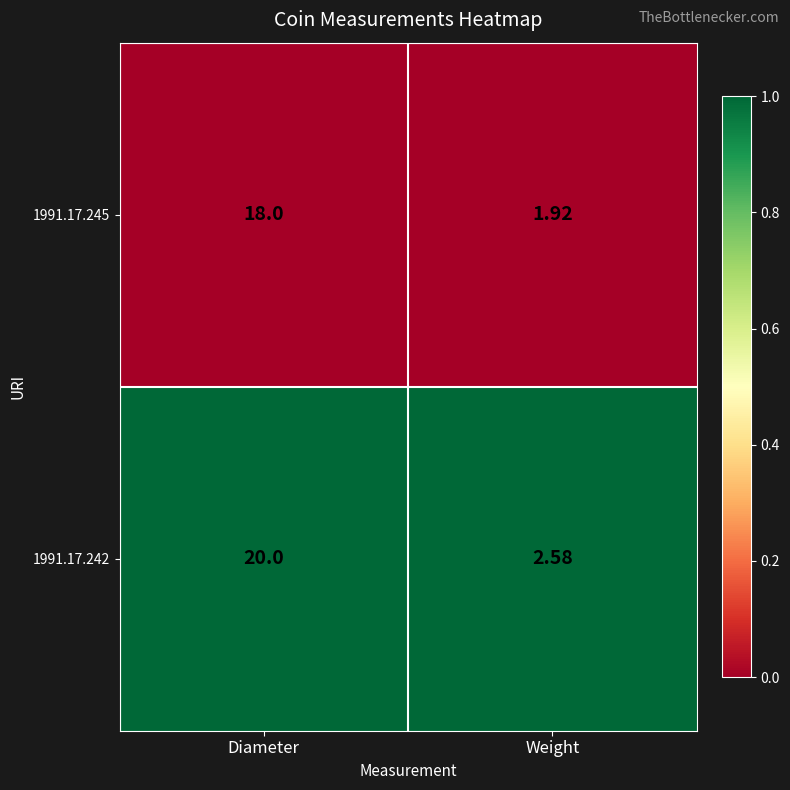

Which series changed the most between Diameter and Weight?

1991.17.242